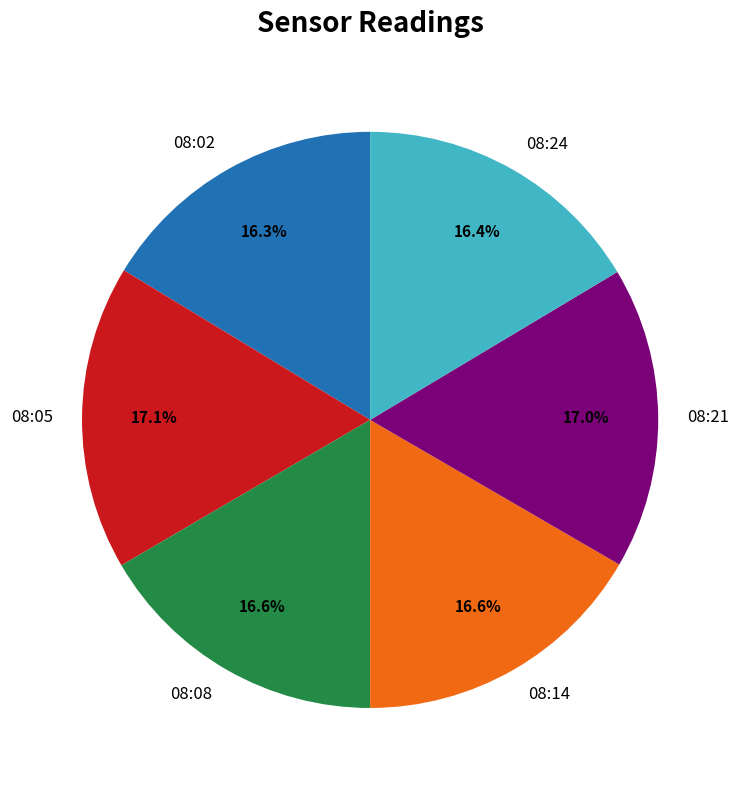

To the nearest percent, what percentage of the pie is 08:05?

17%